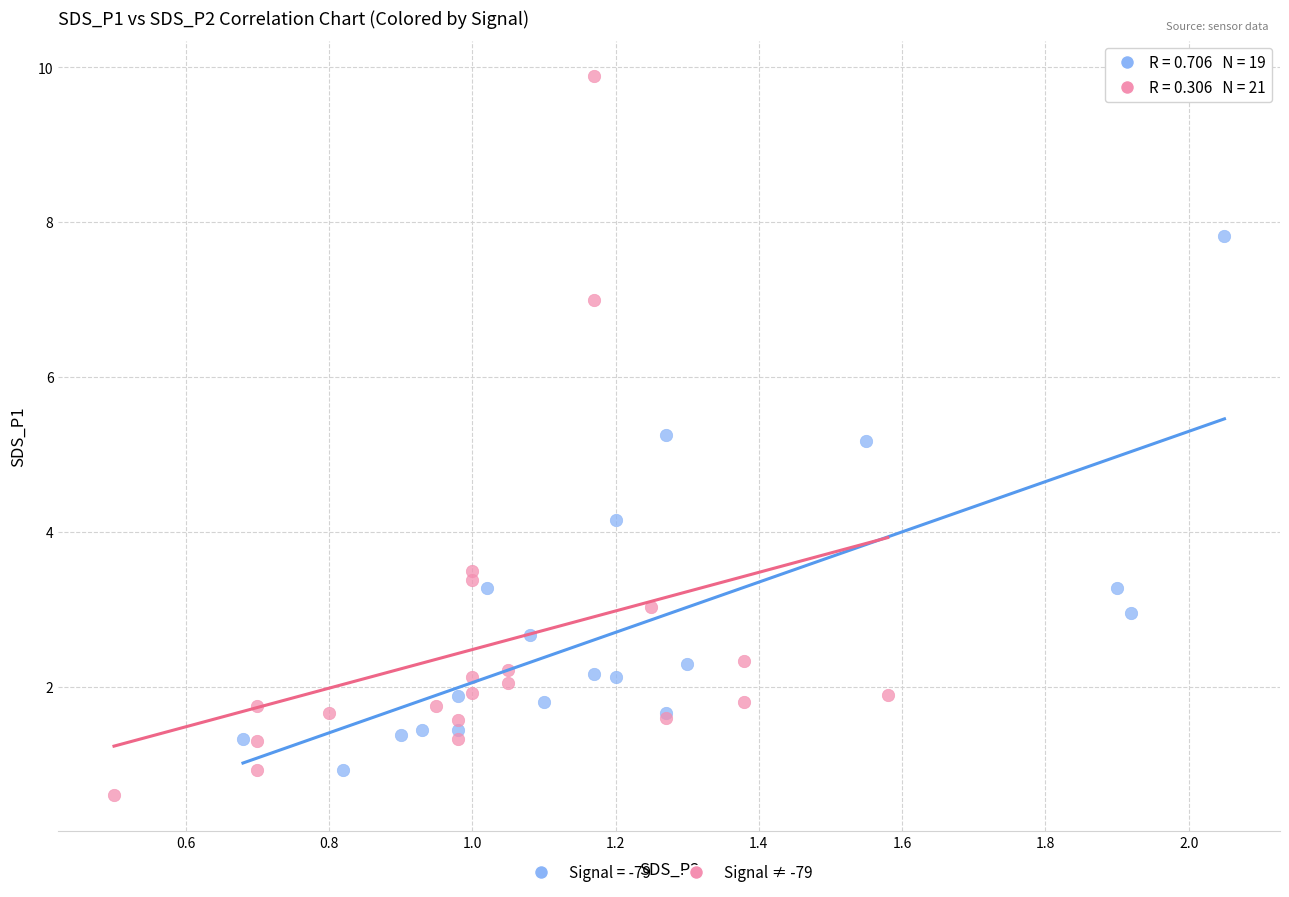

Which series has the widest spread of Y values?

Signal ≠ -79